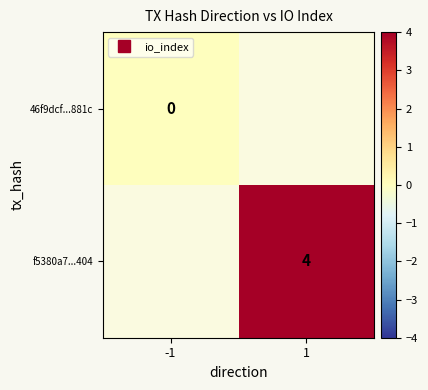

Rank the series at -1 from lowest to highest value.

46f9dcf...881c, f5380a7...404